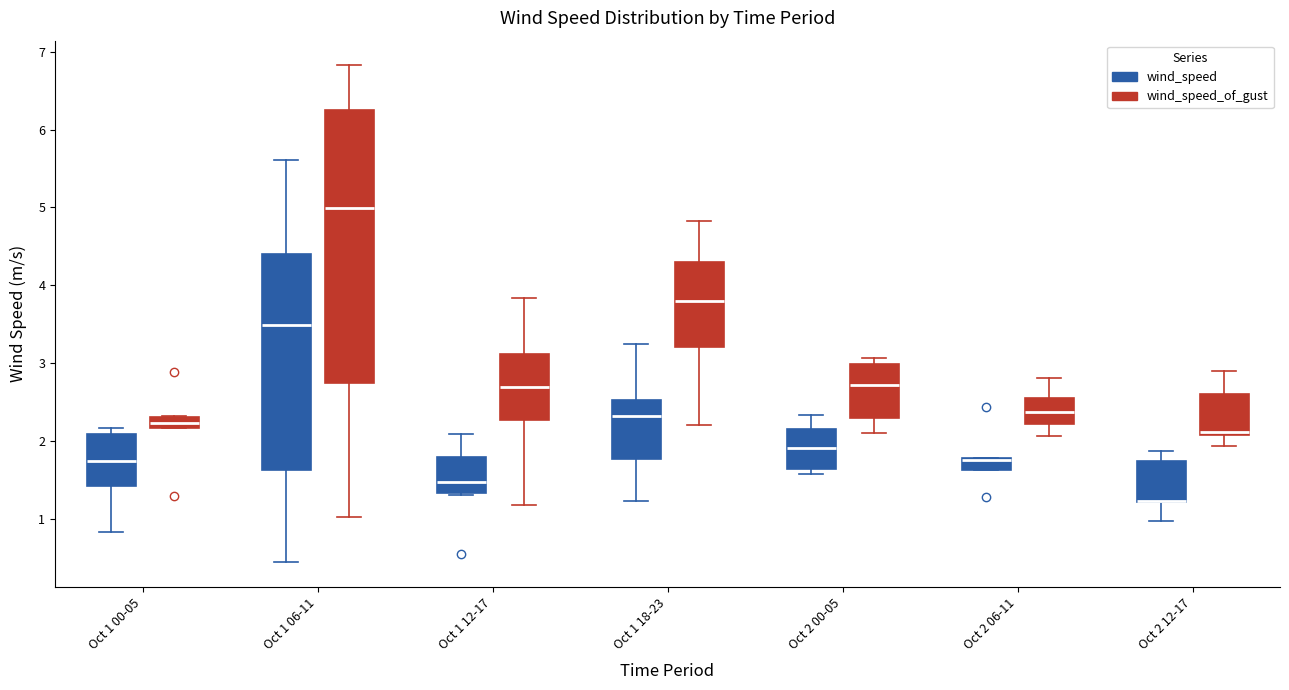

Comparing the boxes themselves (not the whiskers), which one is the tallest?

Oct 1 06-11 (wind_speed_of_gust)